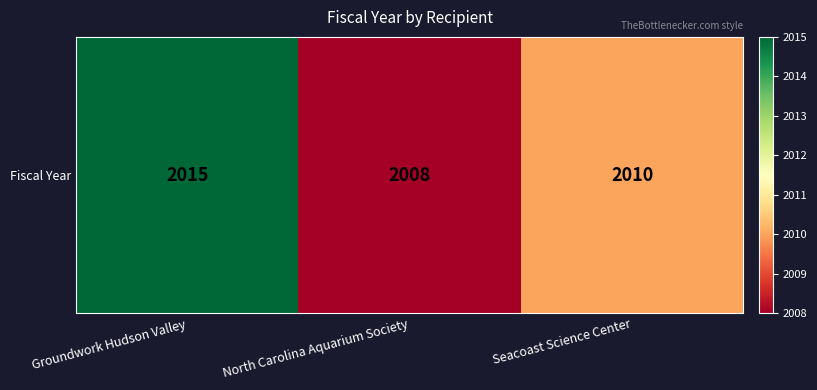

Reading left to right, extract all data points from this chart.

2015	2008	2010